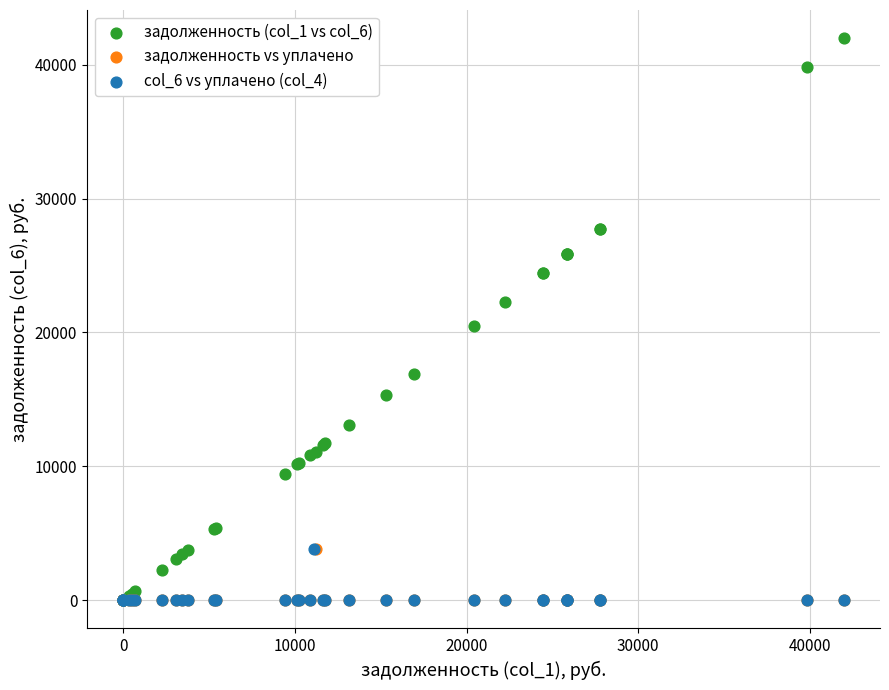

What are all the series names shown in the legend?

задолженность (col_1 vs col_6), задолженность vs уплачено, col_6 vs уплачено (col_4)